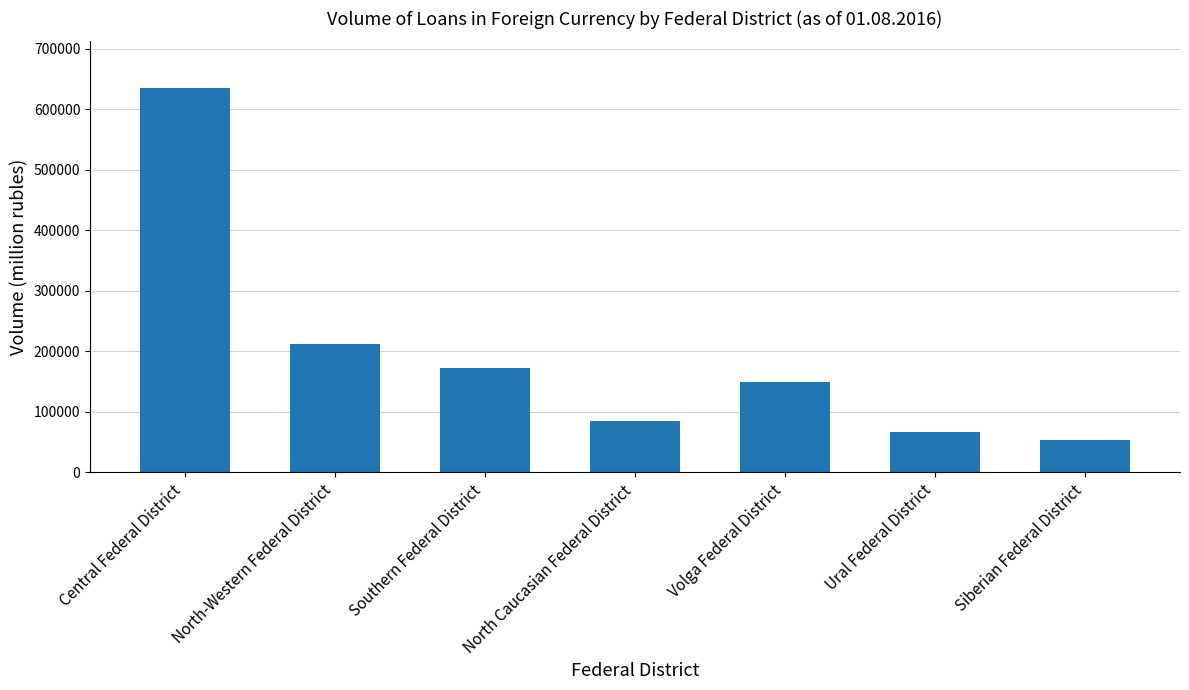

Which has a higher value, Siberian Federal District or Southern Federal District?

Southern Federal District